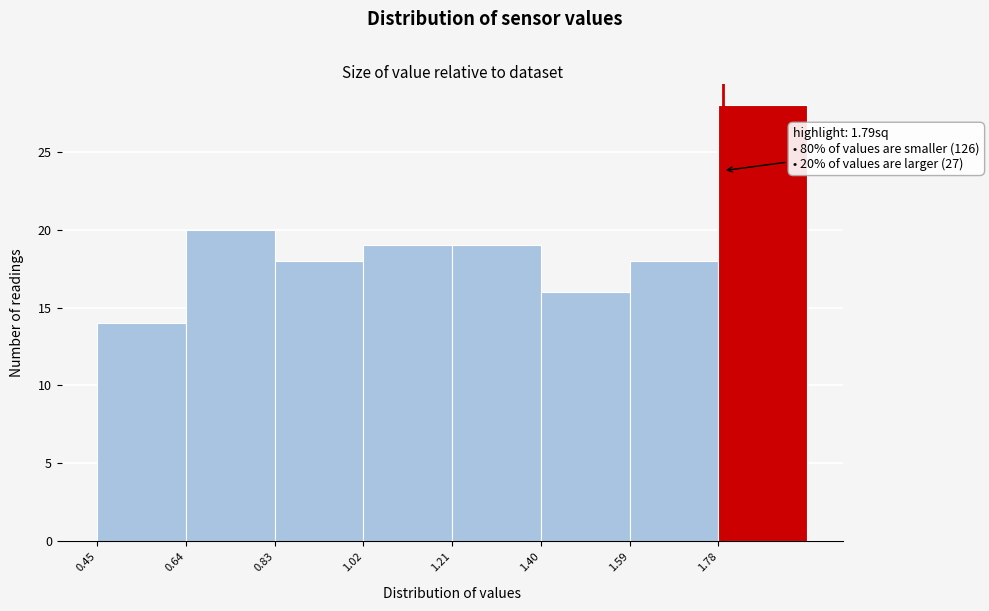

Over which range of the x-axis is the bar tallest?

1.78 to 1.97